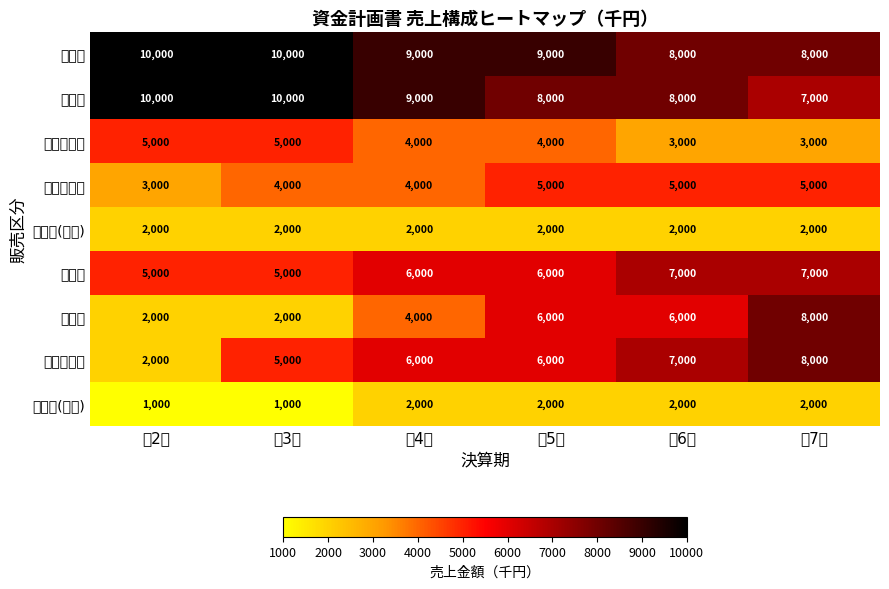

Between 第2期 and 第6期, which series saw the biggest shift?

サービスＣ